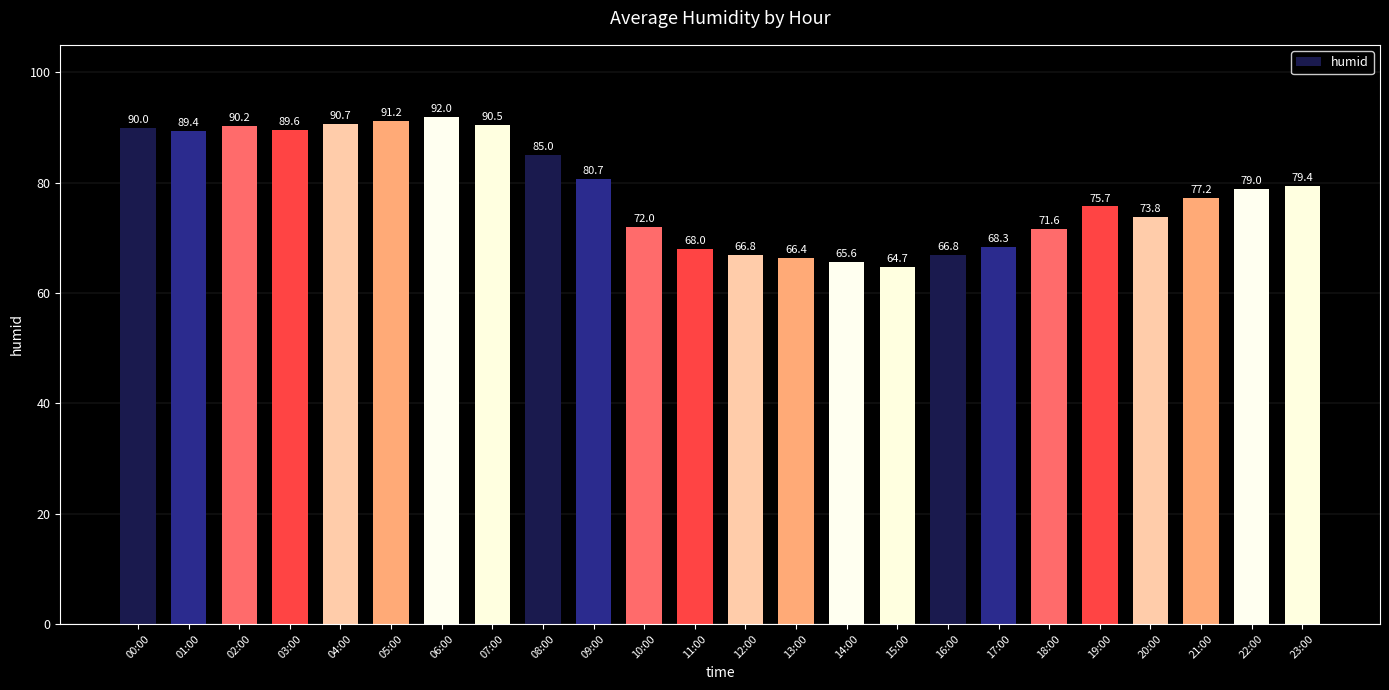

What is the label of the 13th bar from the right?

11:00